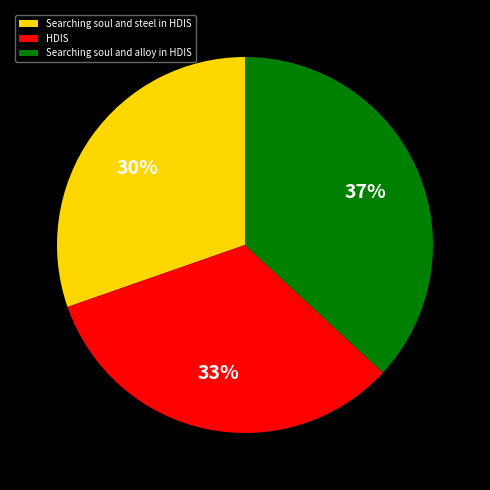

What percentage is the Searching soul and steel in HDIS slice, to the nearest percent?

30%